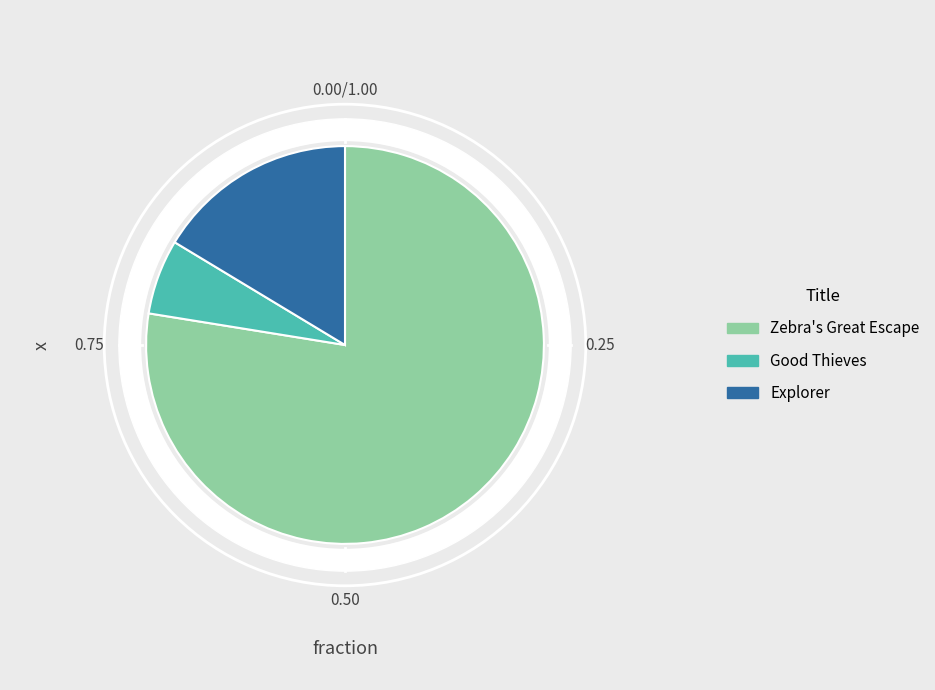

Which category has the smallest portion of the pie?

Good Thieves